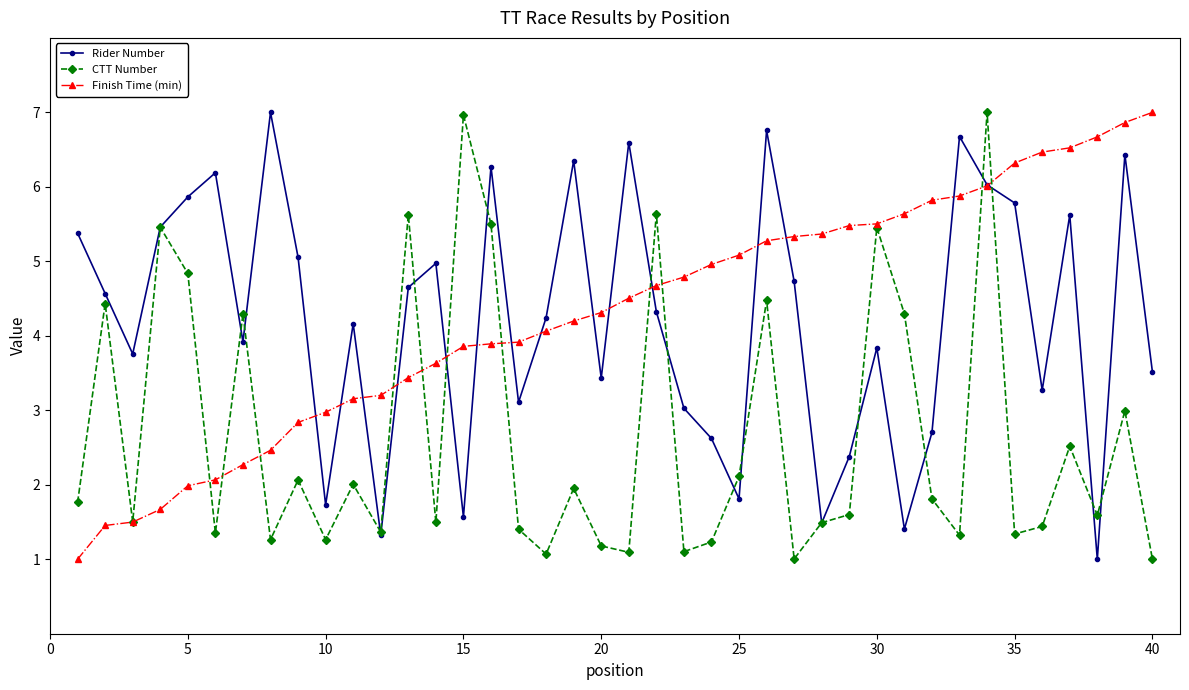

In Rider Number, how many points are higher than both neighbors (excluding endpoints)?

12